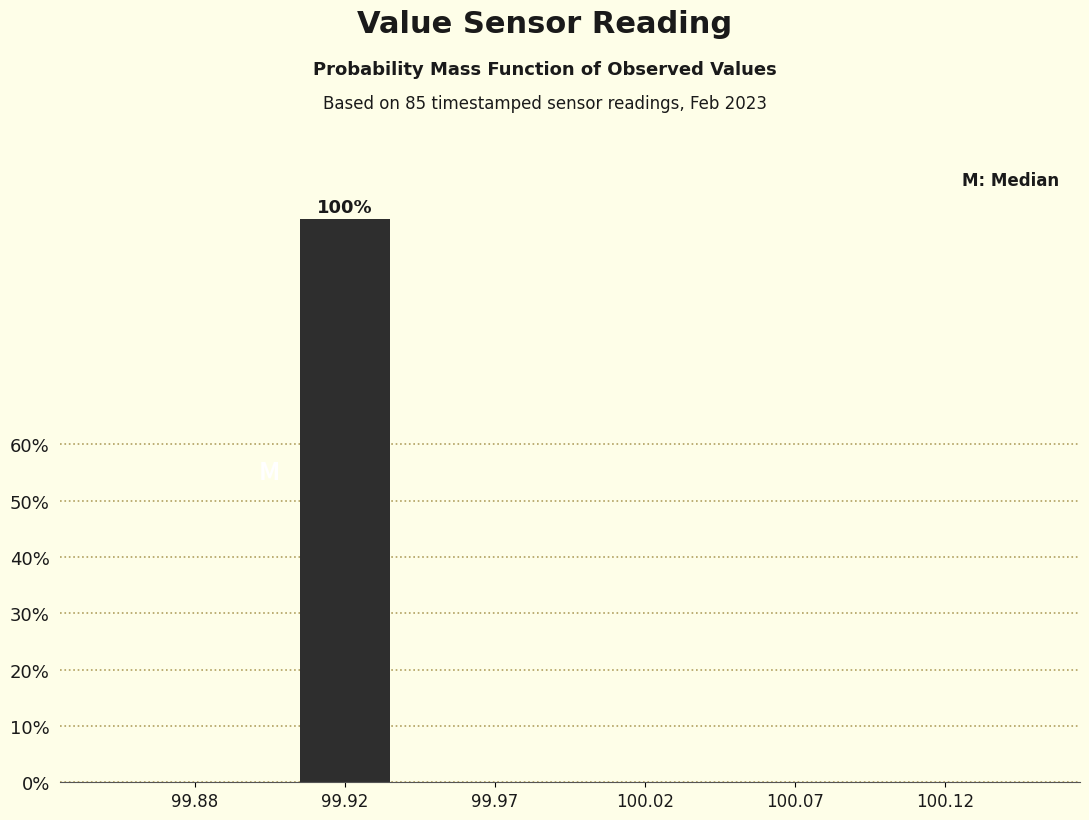

Reading left to right, extract all data points from this chart.

99.88=0	99.92=100	99.97=0	100.02=0	100.07=0	100.12=0